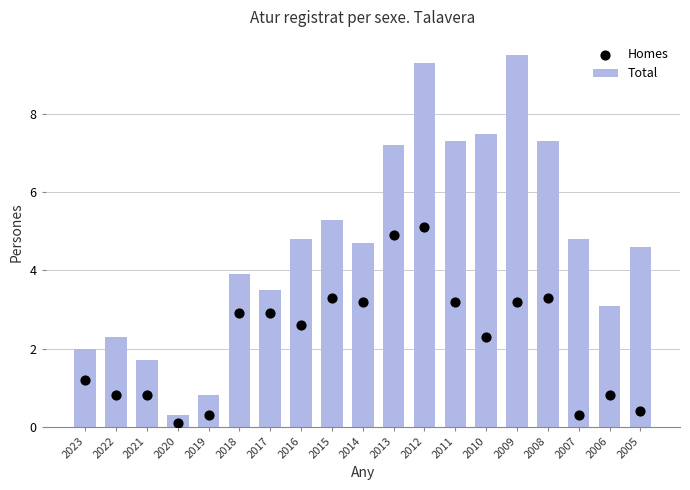

At how many categories does at least one series exceed 2?

15